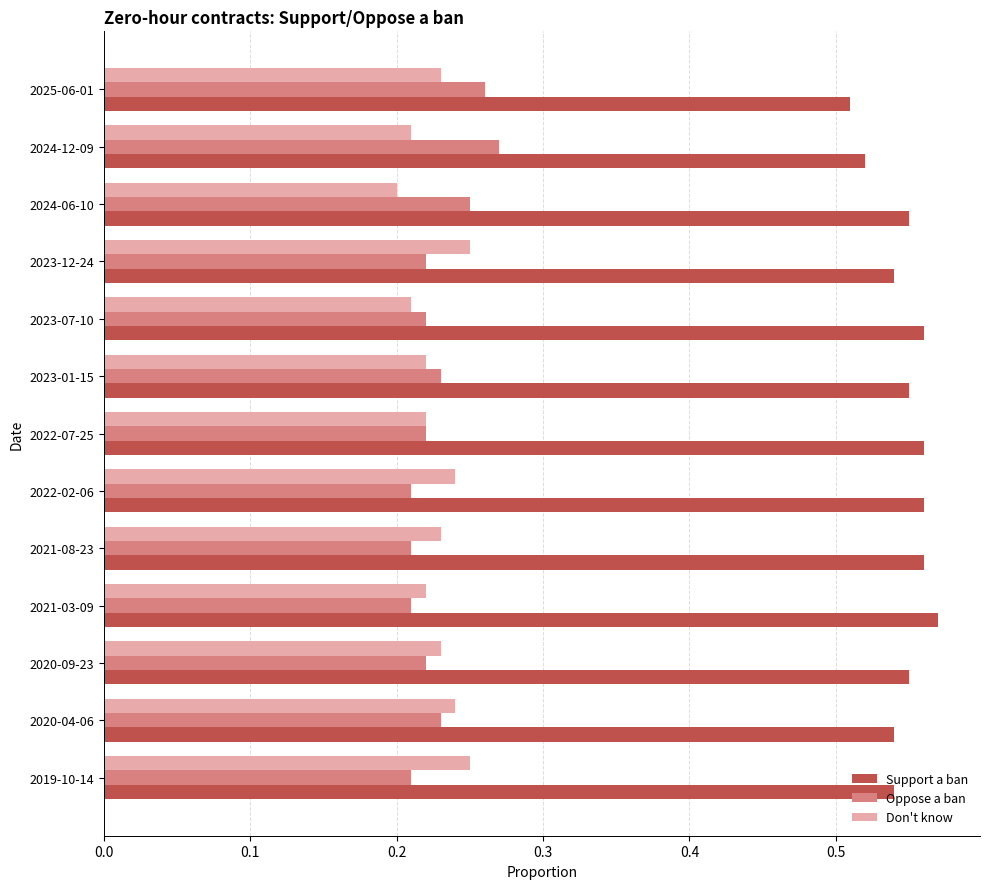

Count the Oppose a ban values in the range 0 to 1.

13